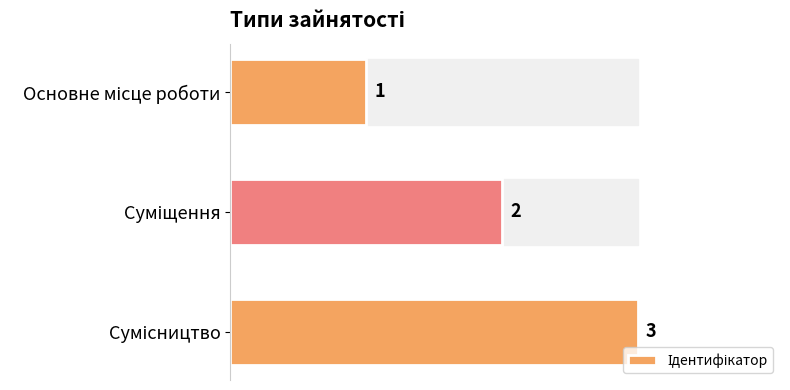

What is the difference between the second highest and minimum values?

1